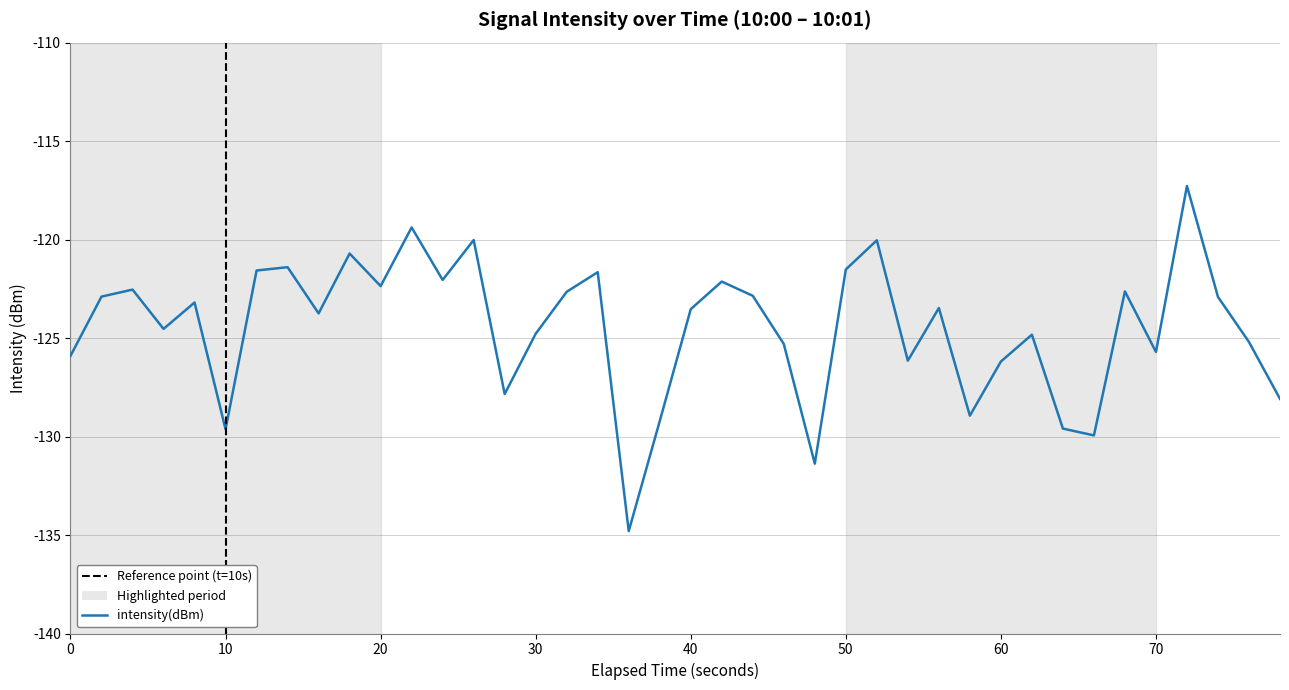

What is the smallest value displayed?

-134.8